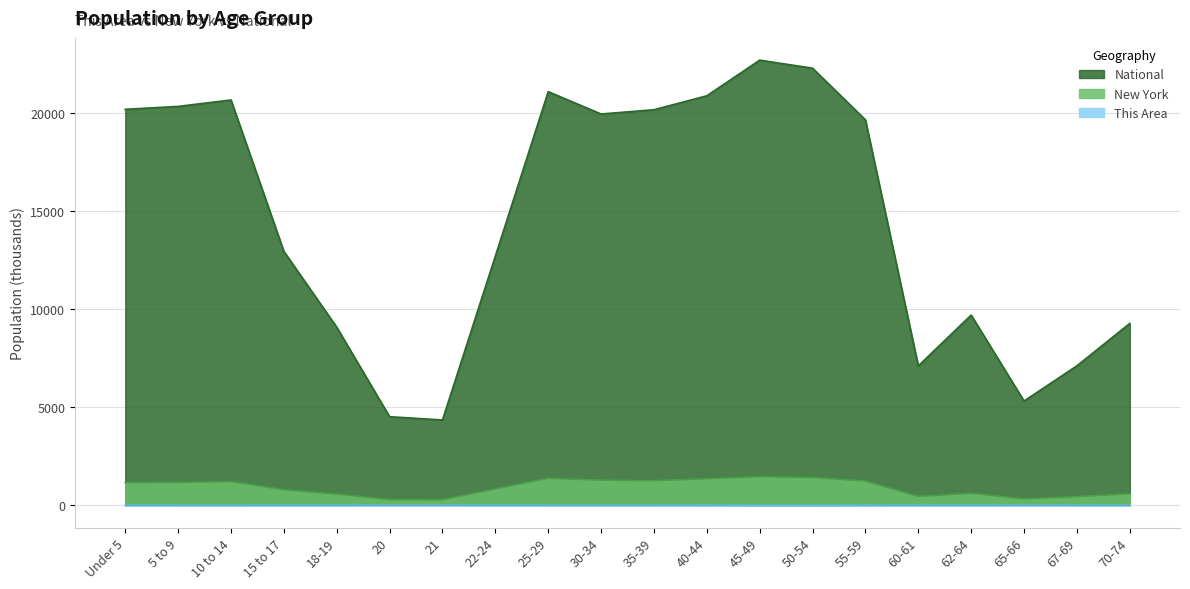

Reading left to right, what are all the values shown in this chart?

This Area: 9.0	9.7	10.7	7.4	5.8	2.9	2.8	6.8	10.0	9.9	11.1	13.0	15.4	15.3	13.6	5.0	7.0	3.7	4.9	5.9
New York: 1155.8	1164.0	1211.5	793.7	572.6	293.1	281.6	836.3	1380.2	1279.2	1254.1	1355.9	1458.8	1419.9	1237.4	454.0	612.3	330.2	443.1	587.4
National: 20201.4	20348.7	20677.2	12954.3	9086.1	4519.1	4354.3	12712.6	21101.8	19962.1	20179.6	20891.0	22708.6	22298.1	19664.8	7113.7	9704.2	5319.9	7115.4	9278.2